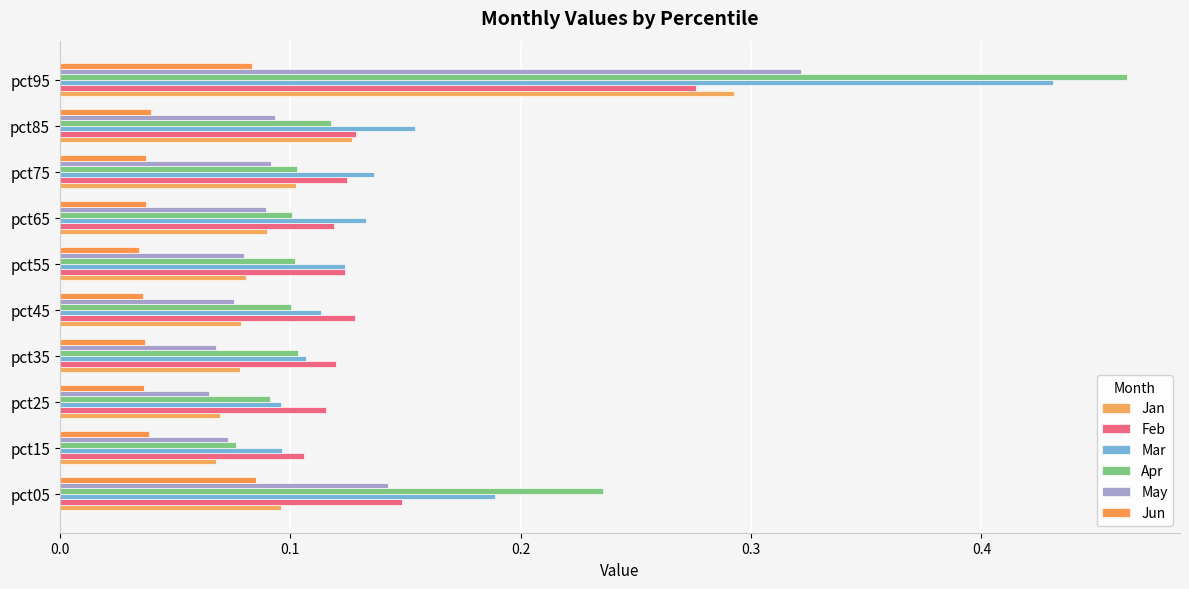

Which series has the largest total across all categories?

Mar